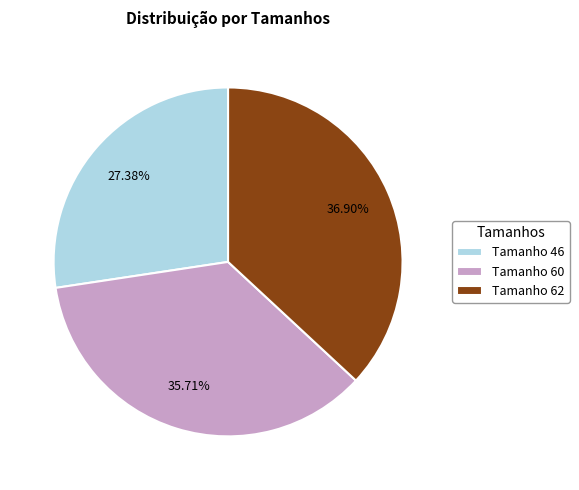

Does any single category account for the majority?

No